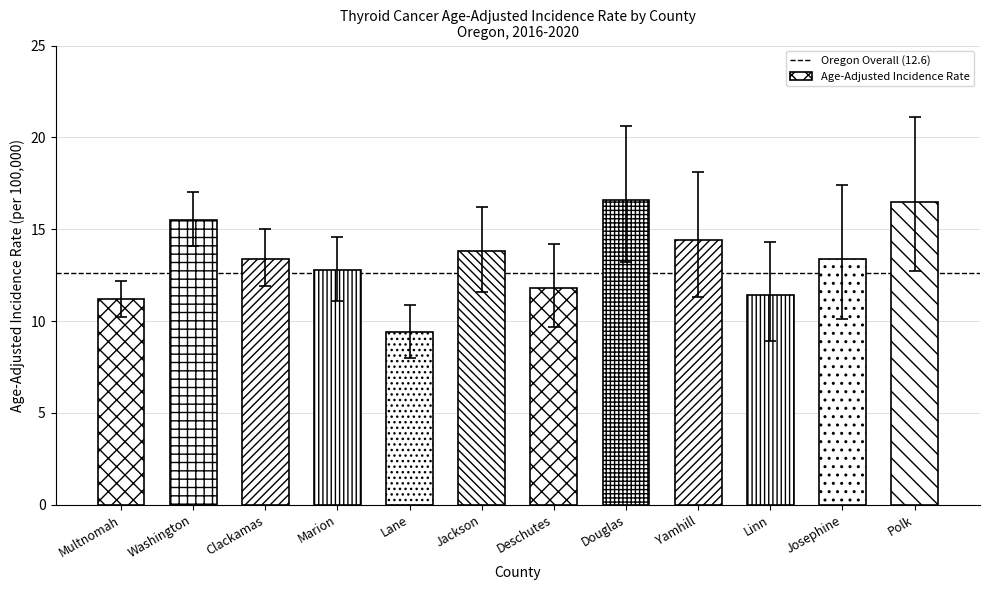

What is the sum of the values at Washington and Marion?

28.3